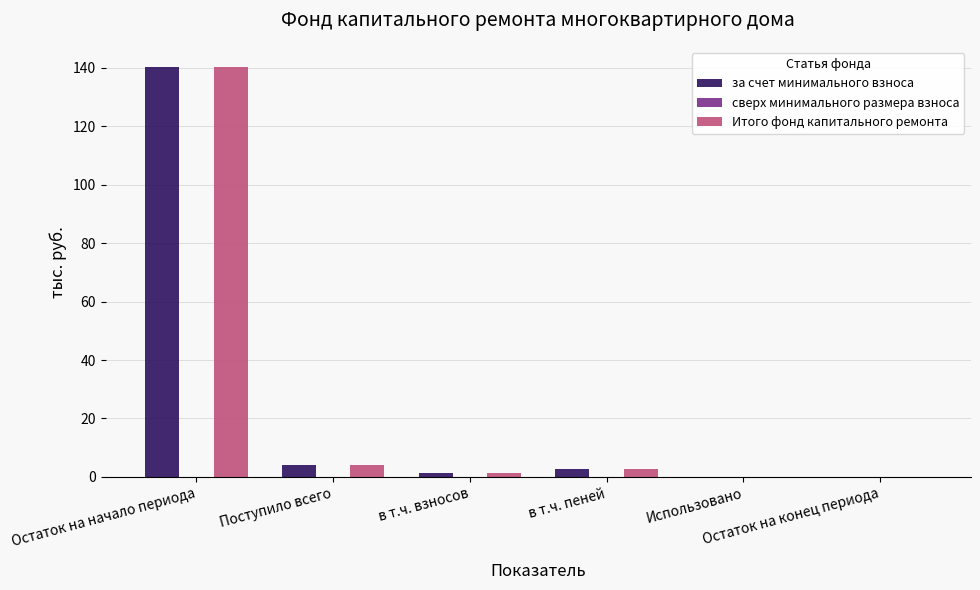

What position from the right is Использовано?

2